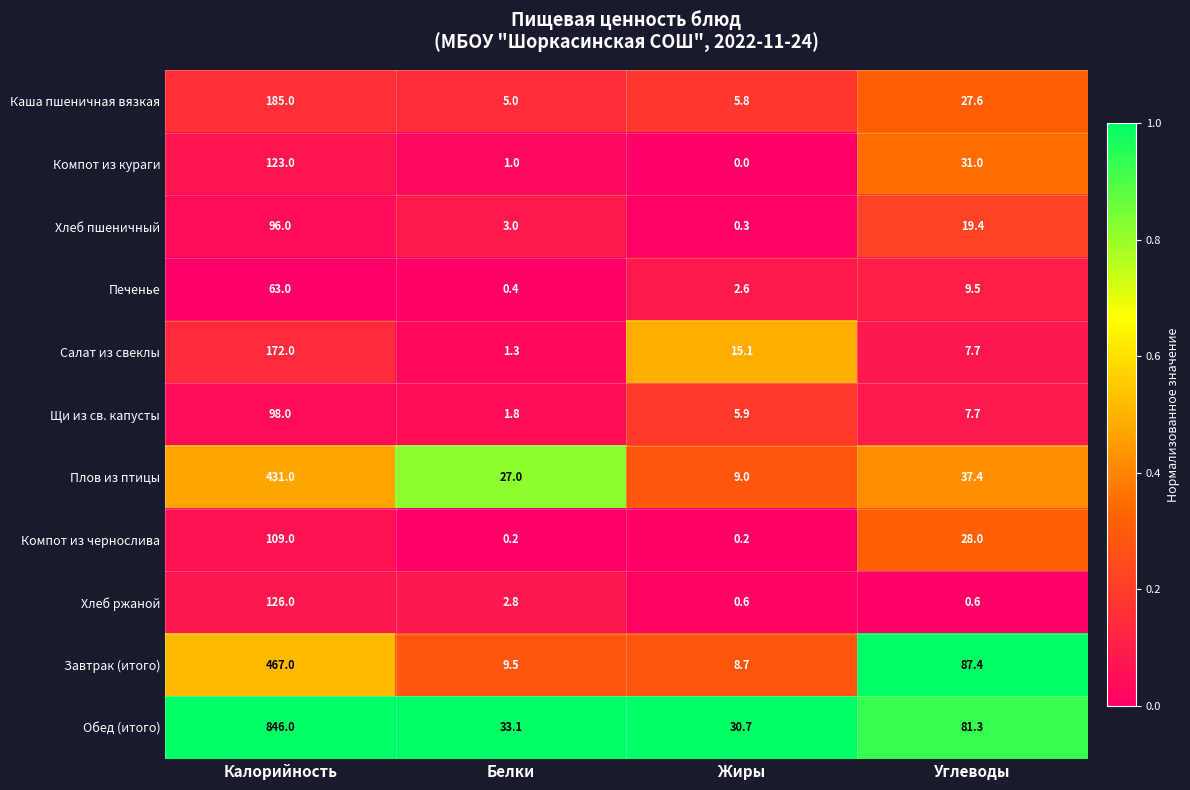

Which series has the largest total across all categories?

Обед (итого)